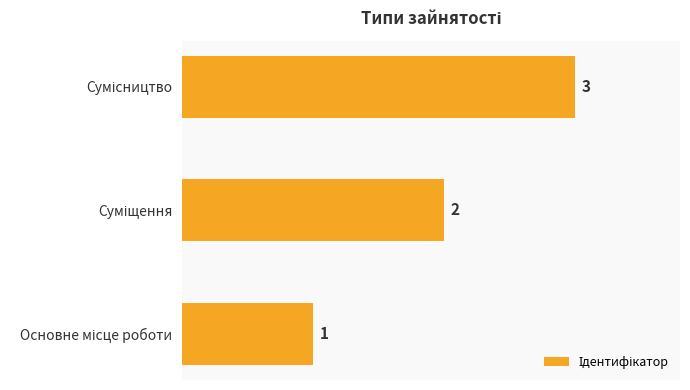

How many categories are shown in the chart?

3